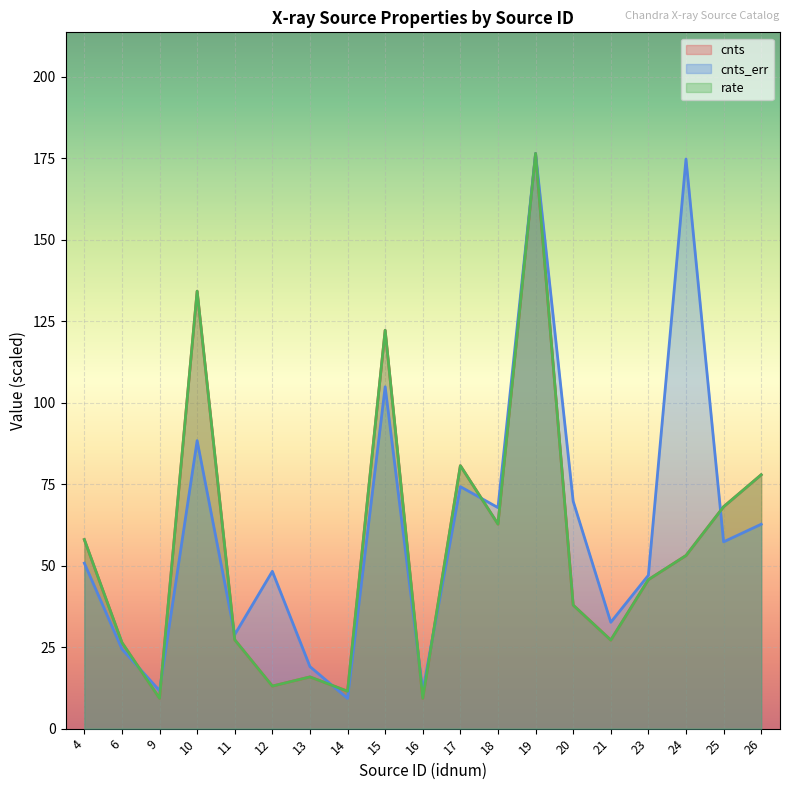

In cnts_err, how many points are lower than both neighbors (excluding endpoints)?

7